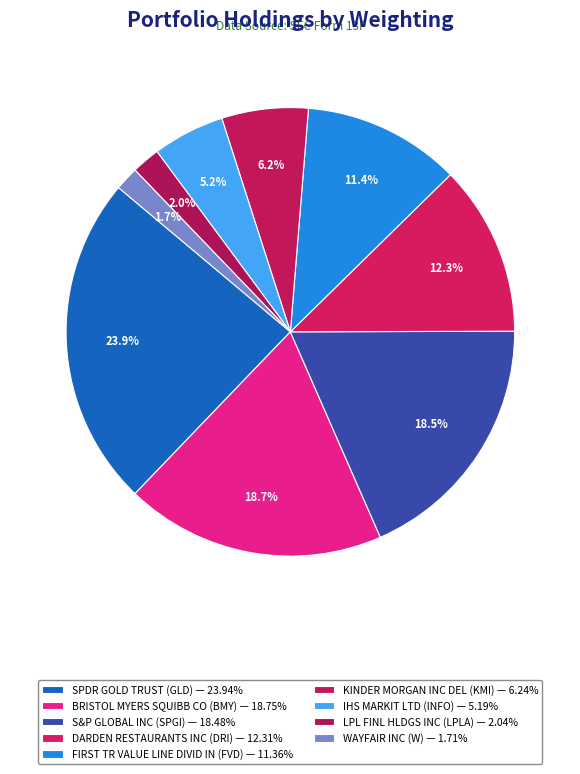

How many slices are in this pie chart?

9